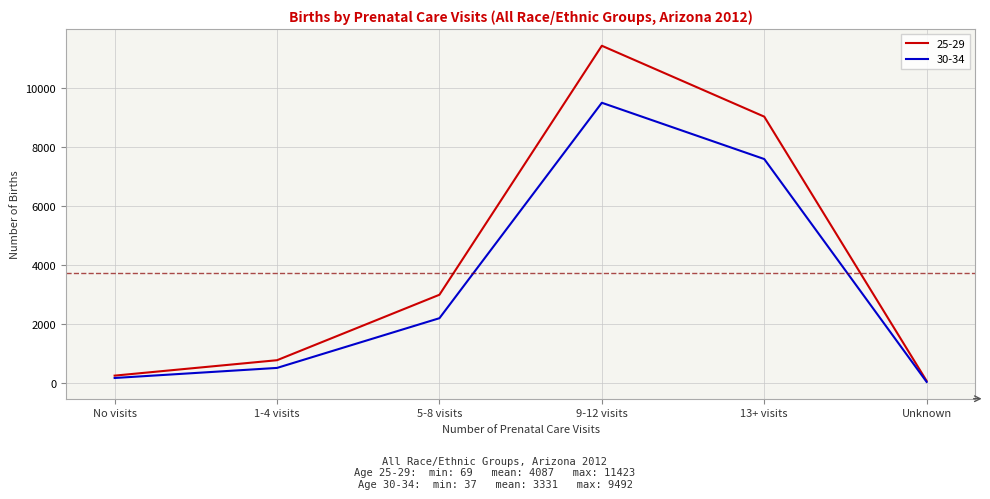

Reading left to right, transcribe all the data shown in this chart.

25-29: No visits=250	1-4 visits=772	5-8 visits=2989	9-12 visits=11423	13+ visits=9022	Unknown=69
30-34: No visits=170	1-4 visits=511	5-8 visits=2195	9-12 visits=9492	13+ visits=7586	Unknown=37